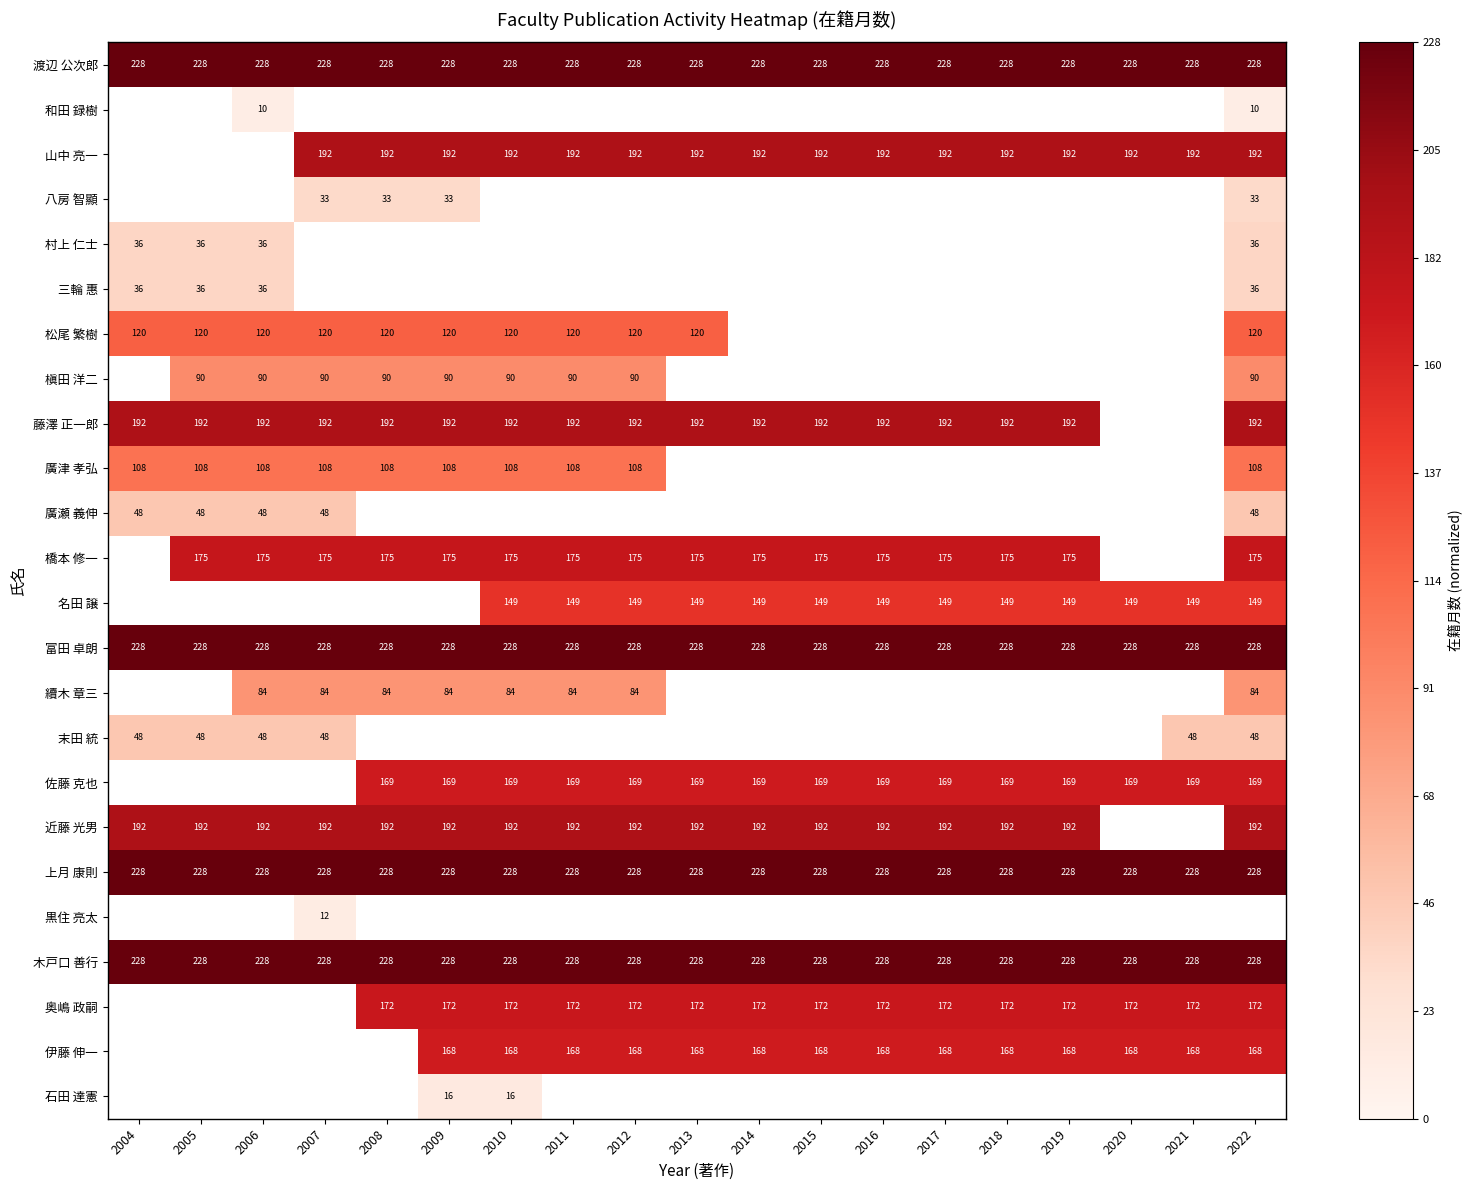

Is the value of 伊藤 伸一 at 2022 greater than the value of 廣瀬 義伸 at 2007?

Yes